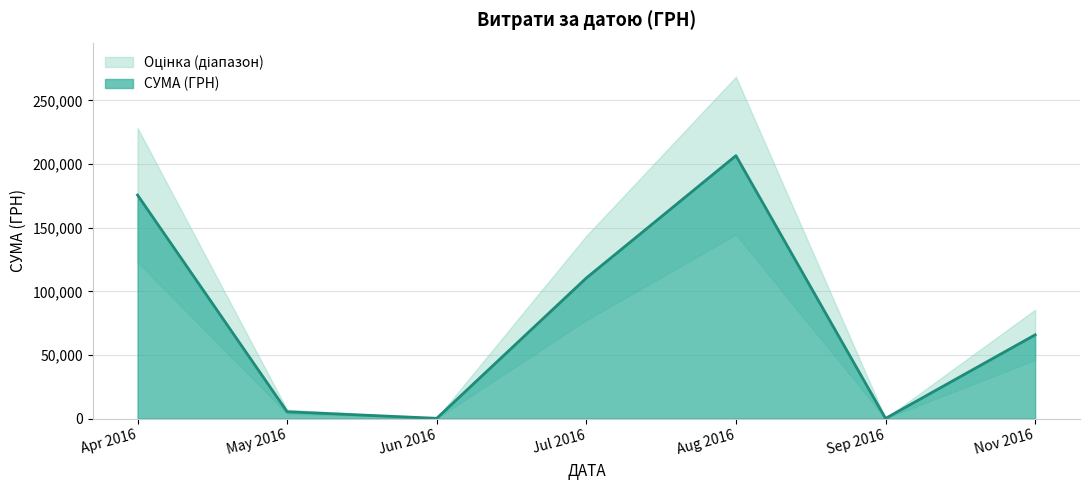

What is the highest value of the СУМА (ГРН) series?

206631.6